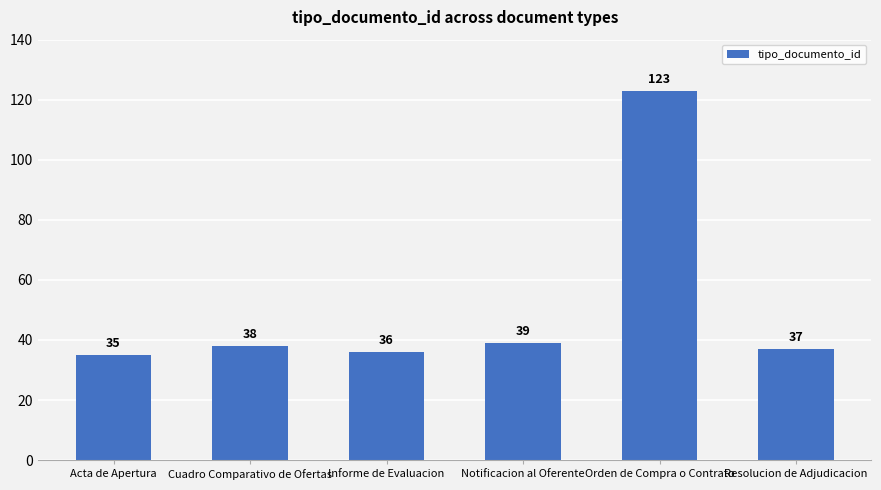

What value does the data have at Cuadro Comparativo de Ofertas?

38